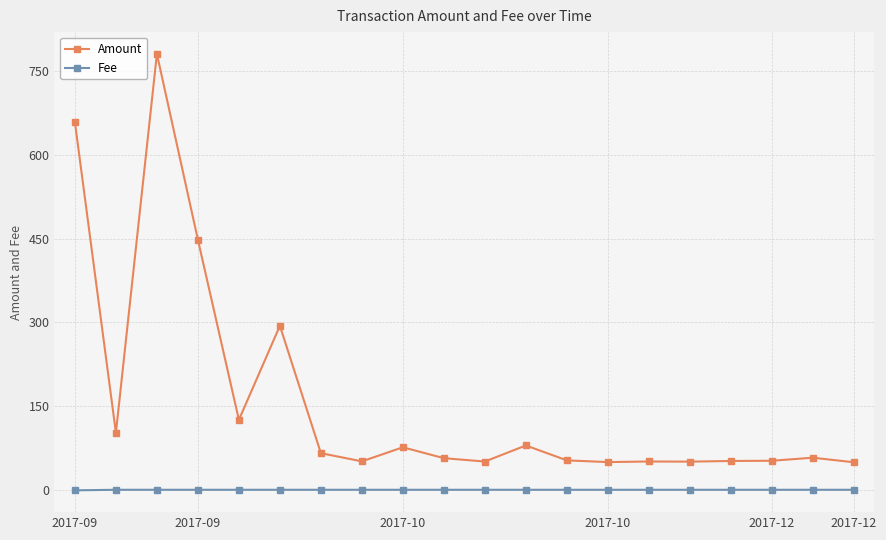

What is the value of the Amount point at the 8th from the left?

51.8